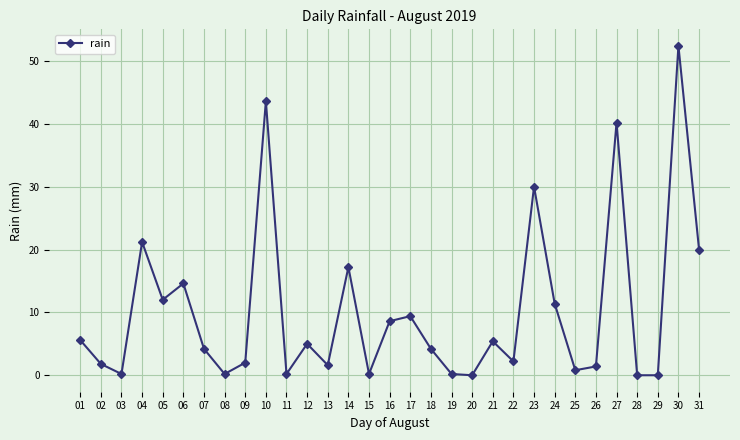

How many categories are shown in the chart?

31